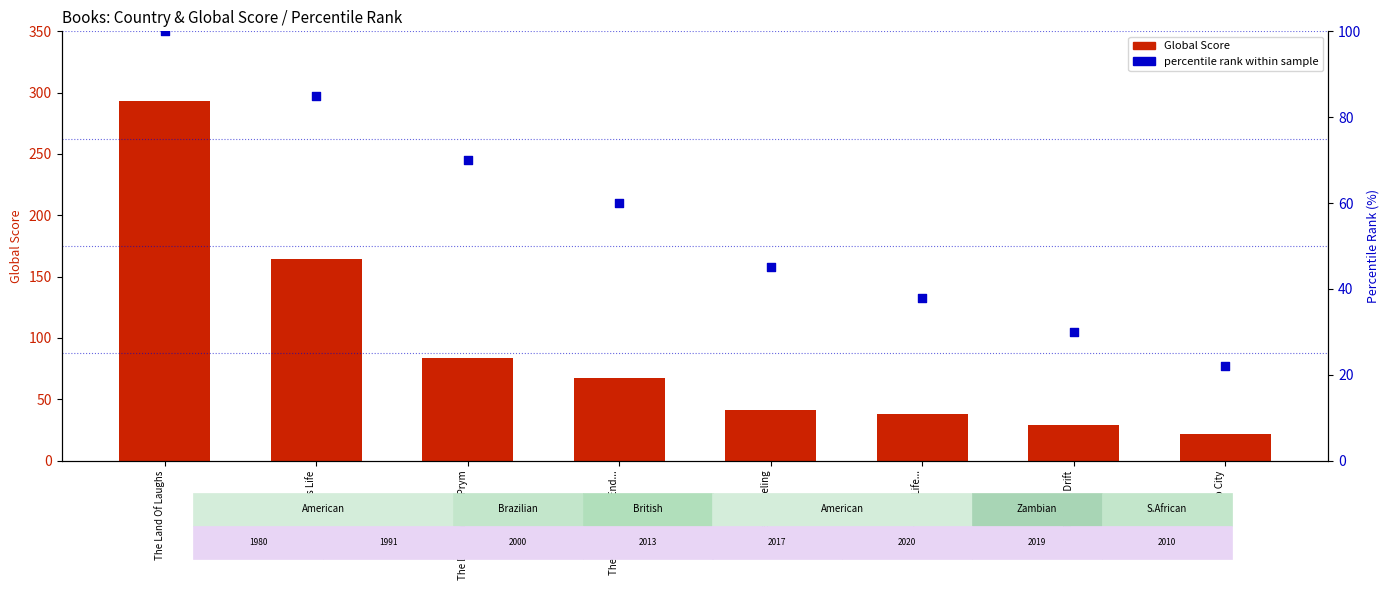

Which series reaches the minimum Y coordinate?

Global Score